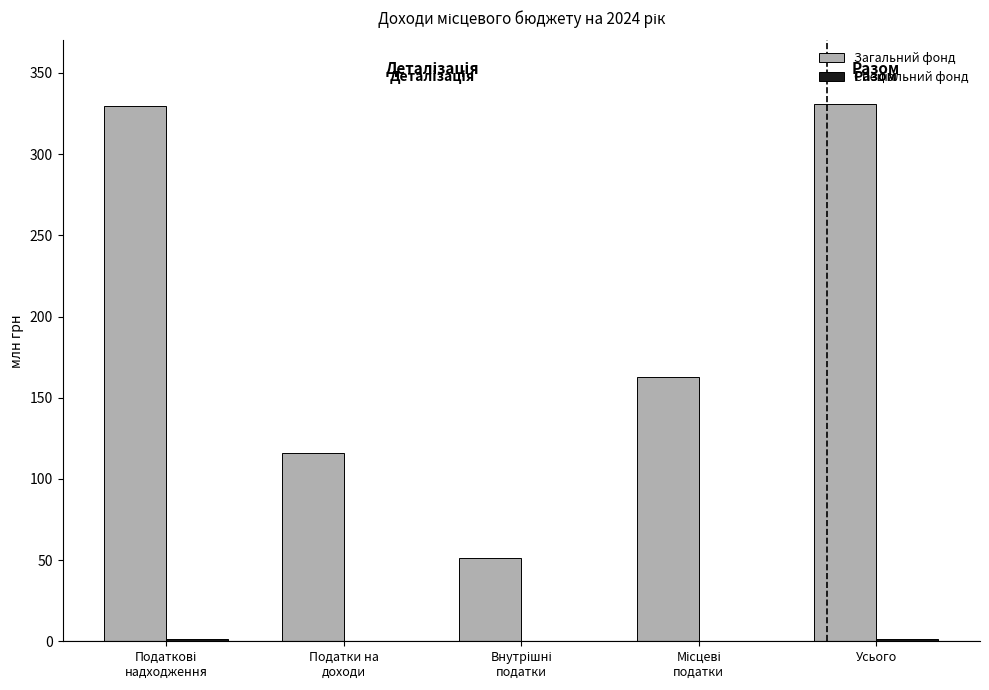

What is the maximum value shown in the chart?

331.1